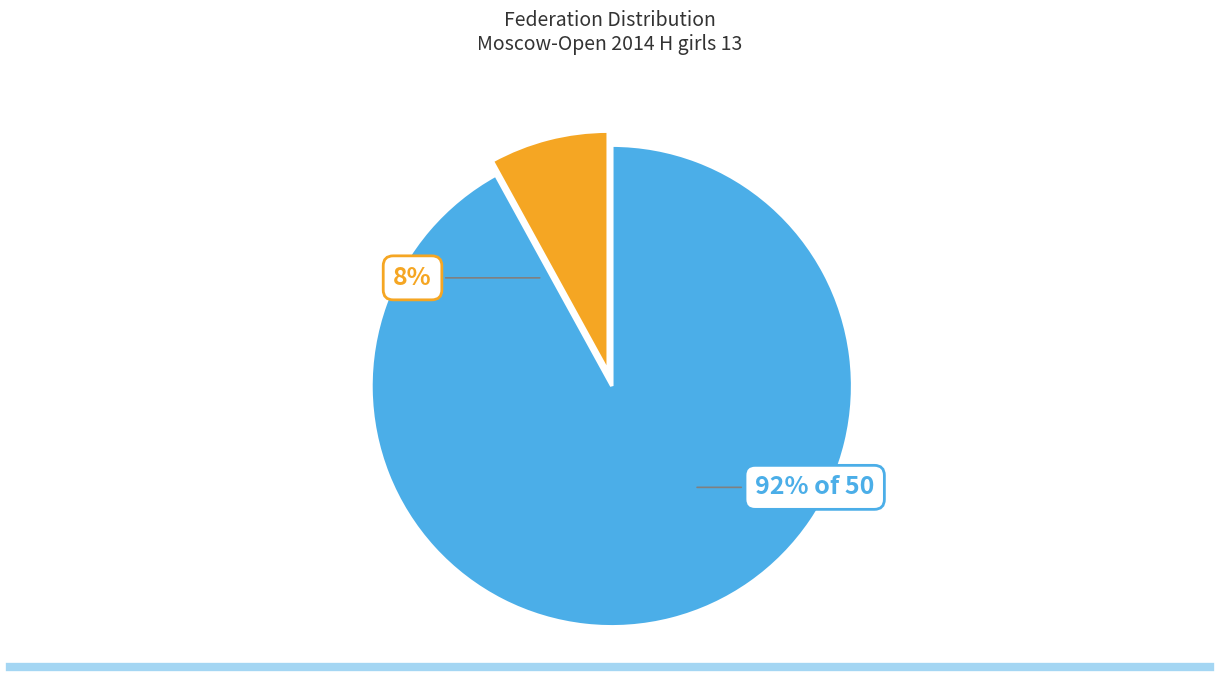

How many slices are in this pie chart?

2